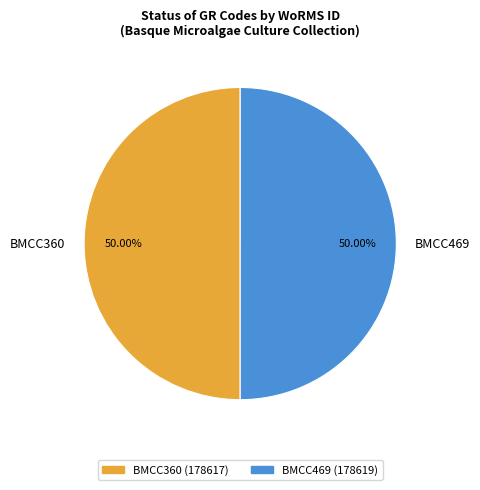

The BMCC469 slice represents 50% of the pie. True or false?

True